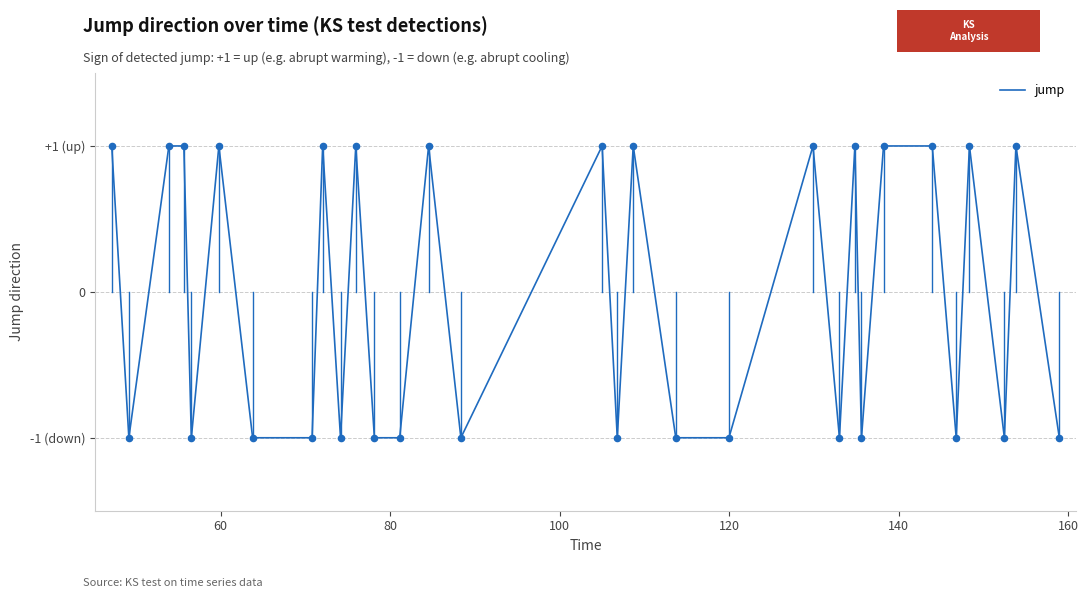

Is this an area chart (filled region under the line)?

No